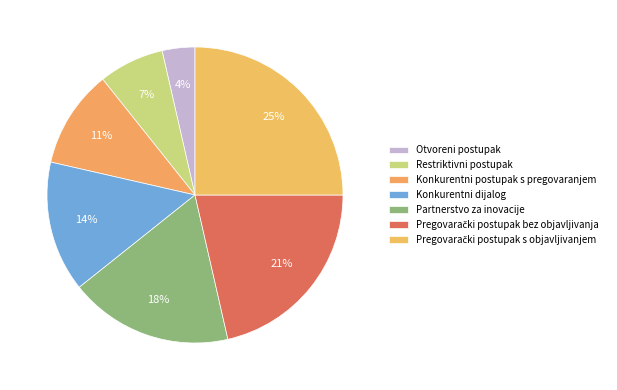

Count the number of slices in the pie.

7